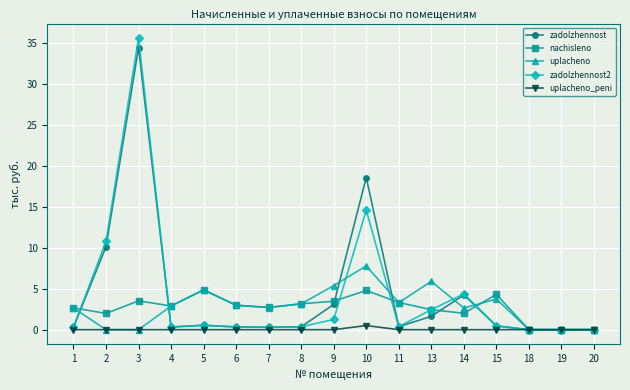

What is the greatest value displayed?

35.6